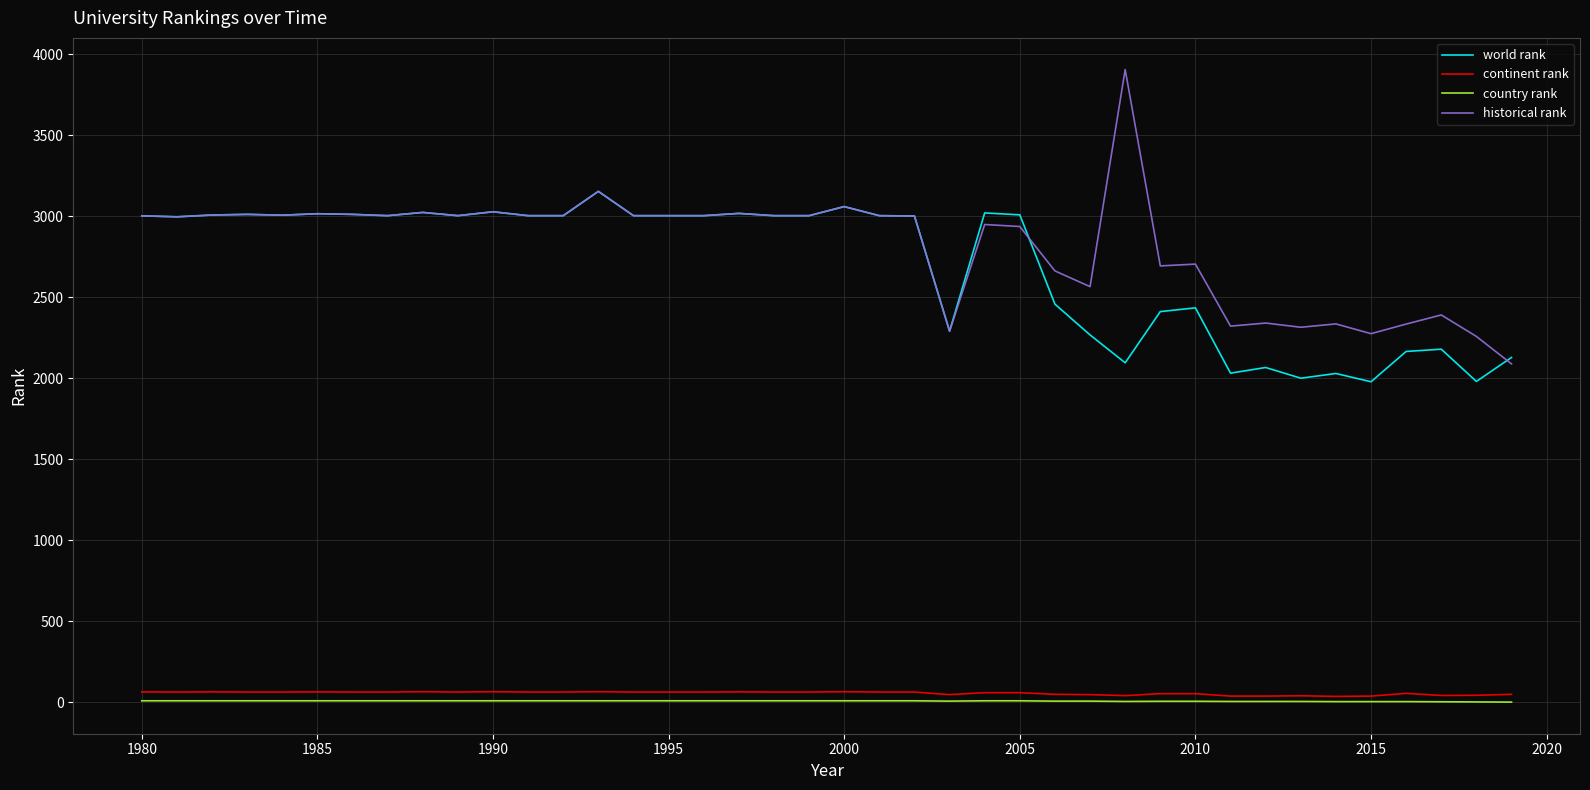

How many categories are shown in the chart?

40